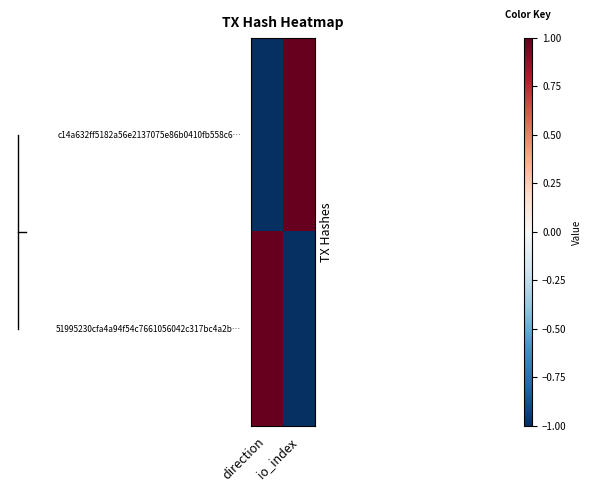

Reading left to right, list all the values displayed in this chart.

c14a632ff5182a56e2137075e86b0410fb558c6…: direction=-1	io_index=1
51995230cfa4a94f54c7661056042c317bc4a2b…: direction=1	io_index=-1